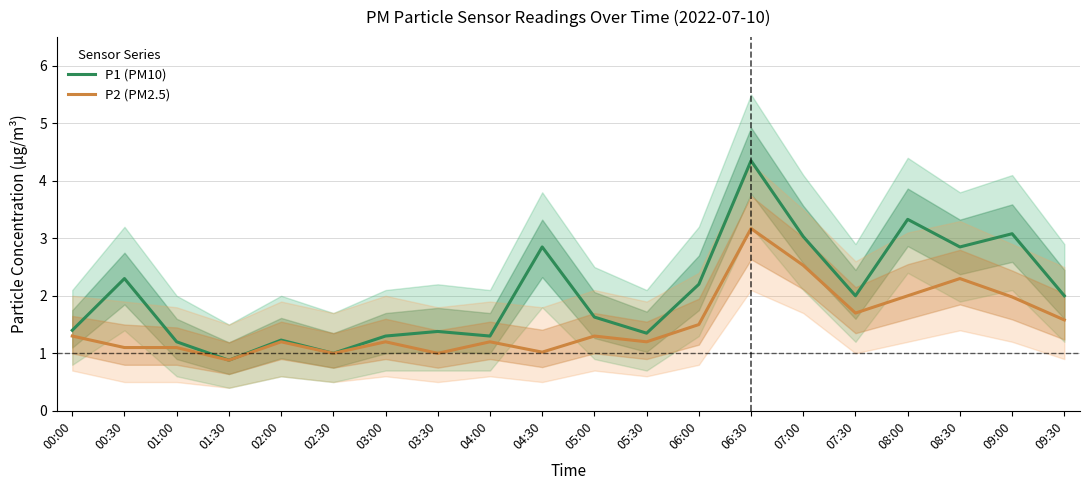

Rank the series at 04:30 from highest to lowest value.

P1 (PM10), P2 (PM2.5)